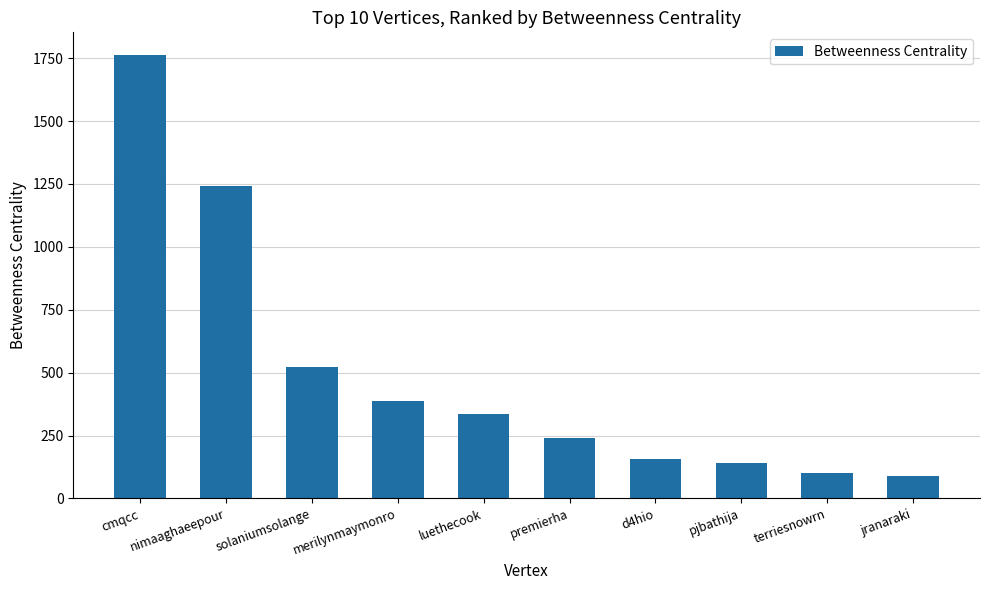

Does the chart contain stacked bars?

No